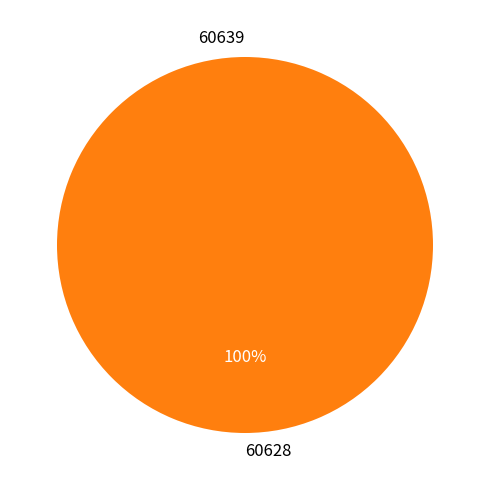

Which has a higher value, 60639 or 60628?

60628